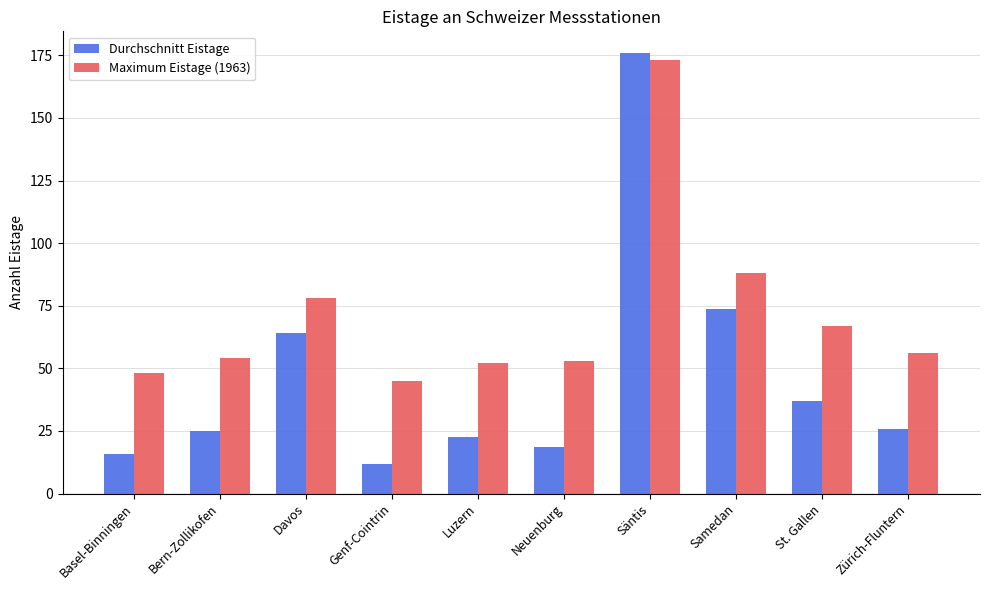

Rank the series by their average value, from highest to lowest.

Maximum Eistage (1963), Durchschnitt Eistage